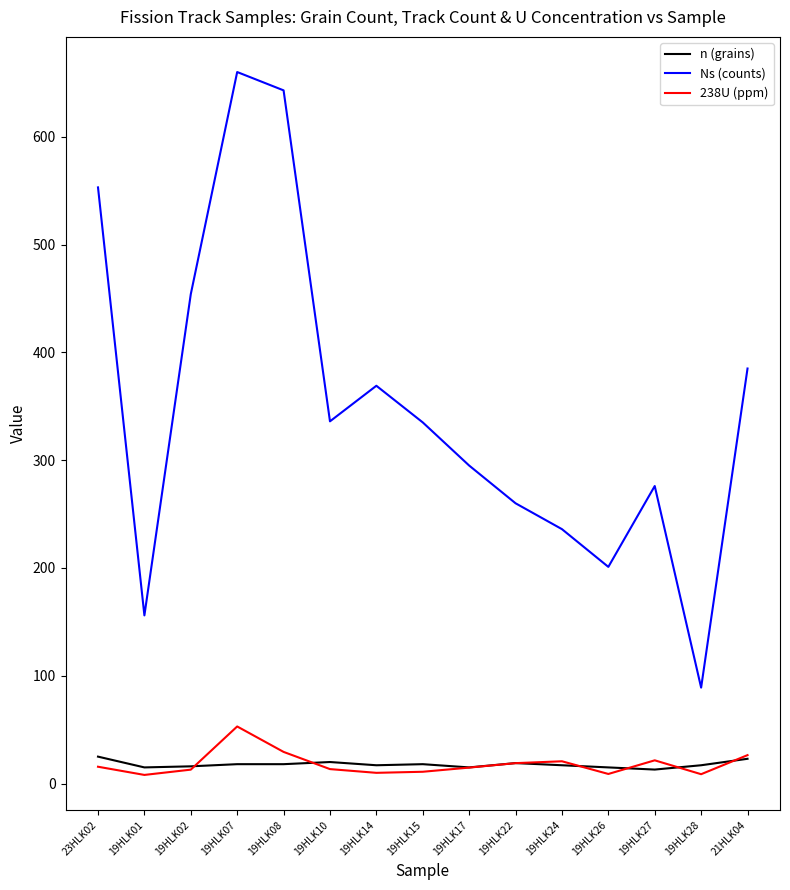

True or false: 238U (ppm) and Ns (counts) cross at least once.

False